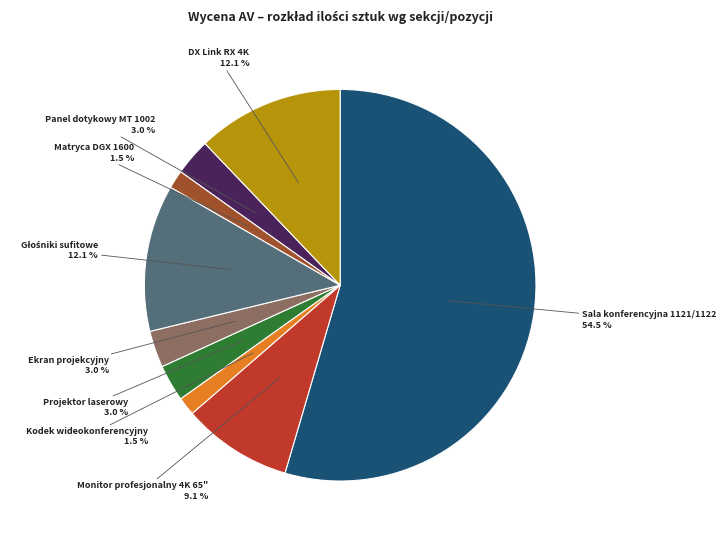

What is the ratio of the value at Panel dotykowy MT 1002 to the value at Projektor laserowy?

1.0